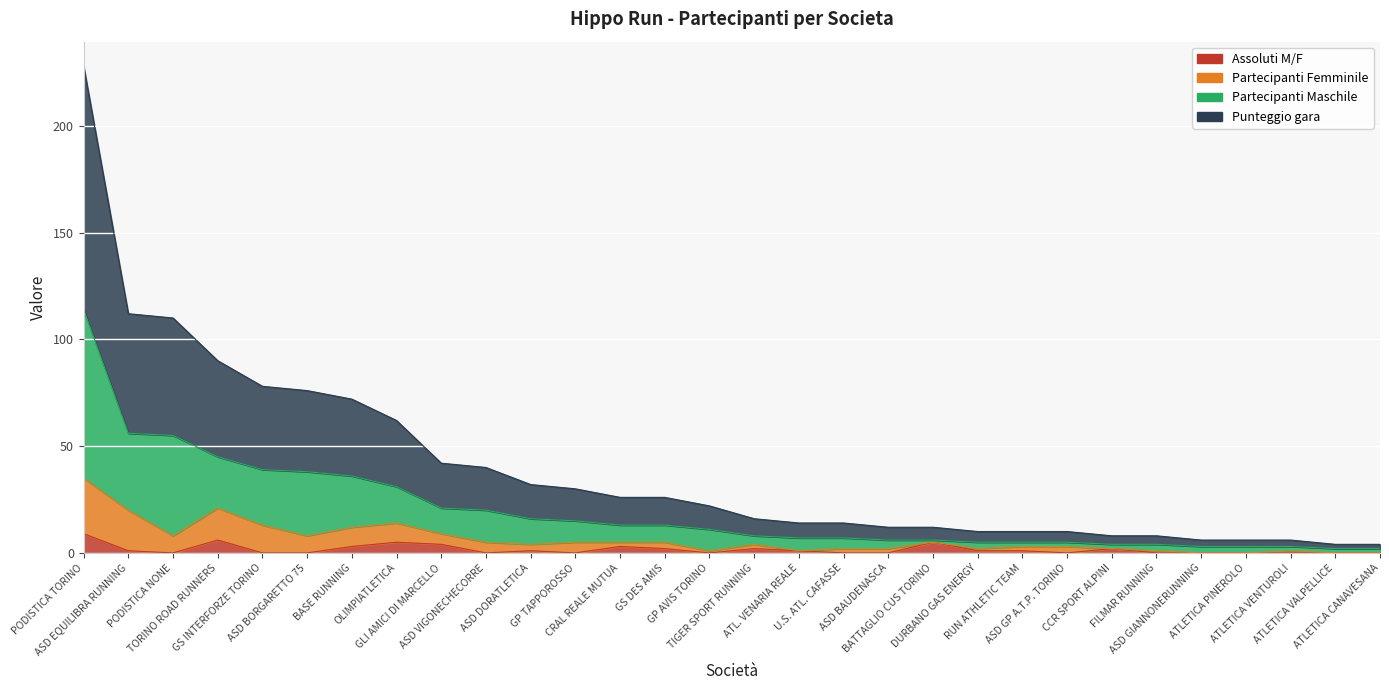

How many values in Assoluti M/F are above zero?

15